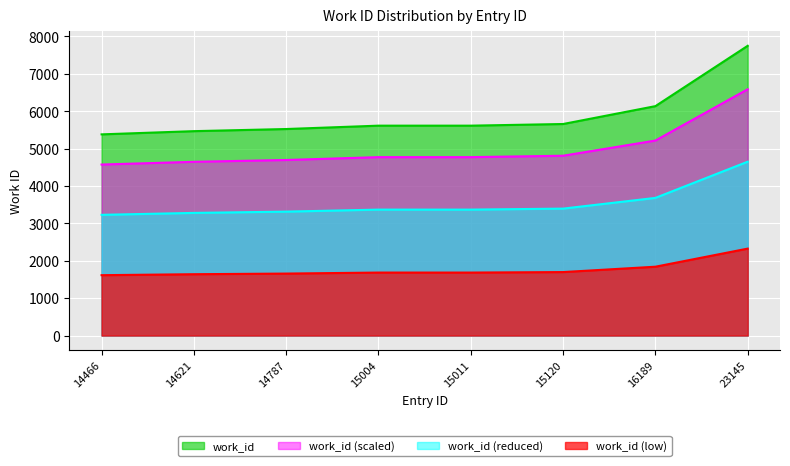

What is the maximum value shown in the chart?

7750.0